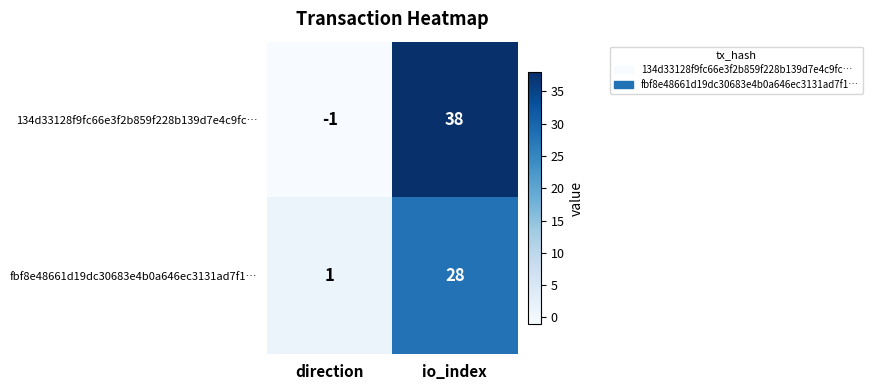

Which series has the largest total across all categories?

134d33128f9fc66e3f2b859f228b139d7e4c9fc…